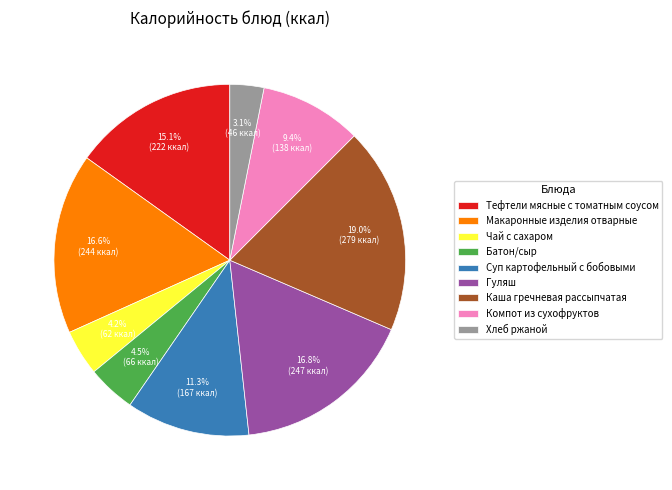

Is it true that Чай с сахаром is 4% of the pie?

True